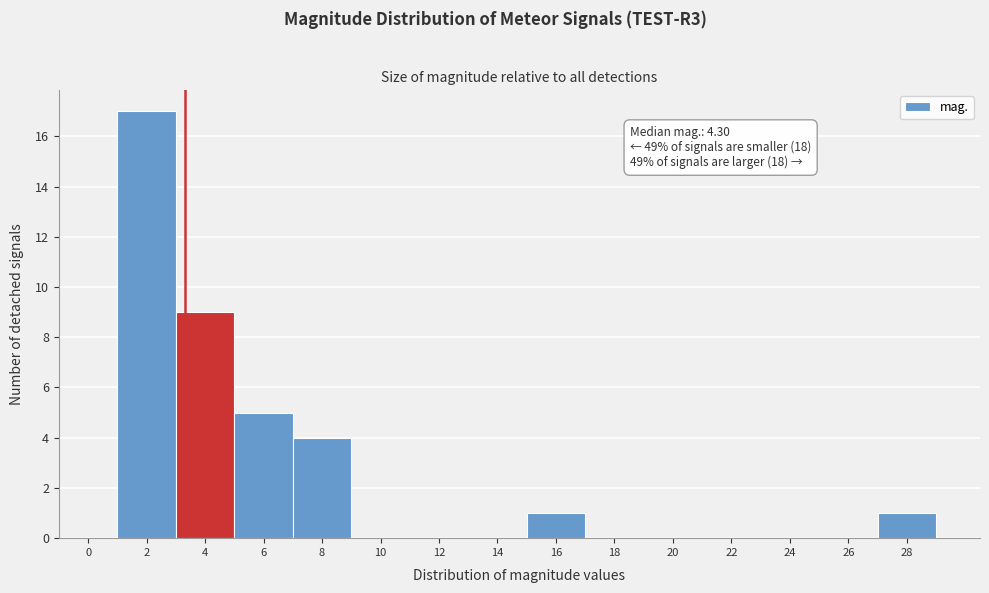

Reading left to right, what are all the values shown in this chart?

0=0	2=17	4=9	6=5	8=4	10=0	12=0	14=0	16=1	18=0	20=0	22=0	24=0	26=0	28=1